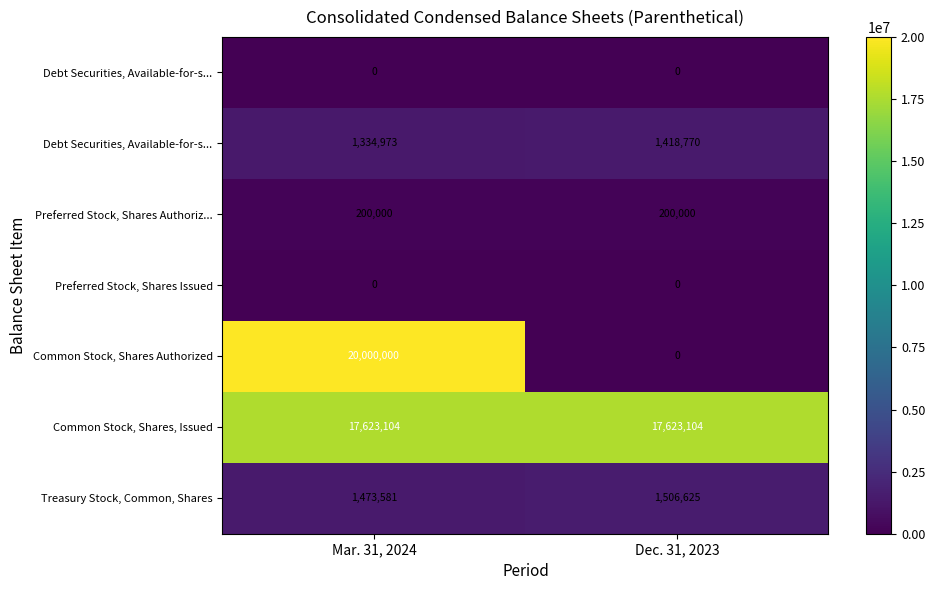

At which category is the sum across all series the highest?

Mar. 31, 2024